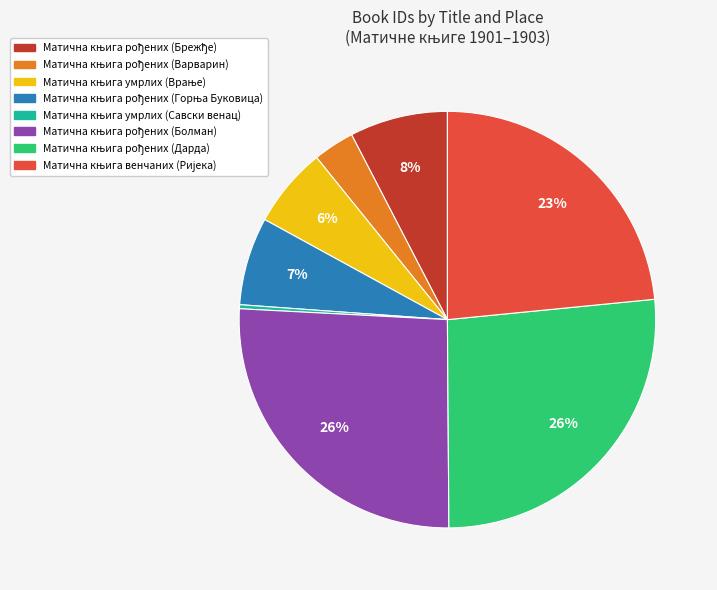

Is there a majority slice in this chart?

No